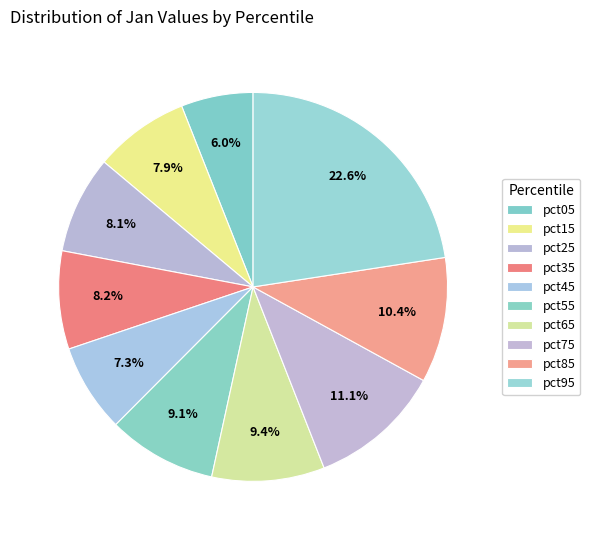

To the nearest percent, what percentage of the pie is pct75?

11%